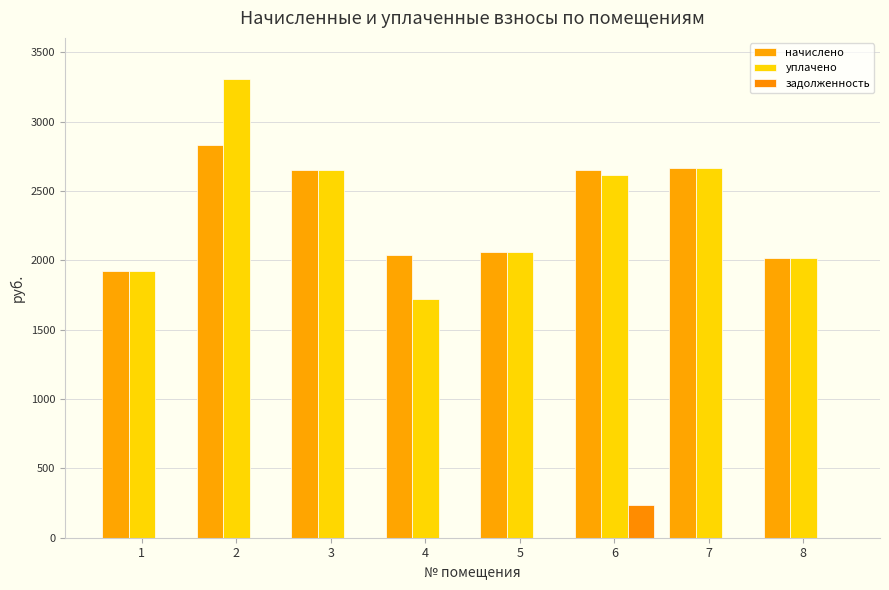

Is the value of уплачено at 8 greater than the value of начислено at 4?

No